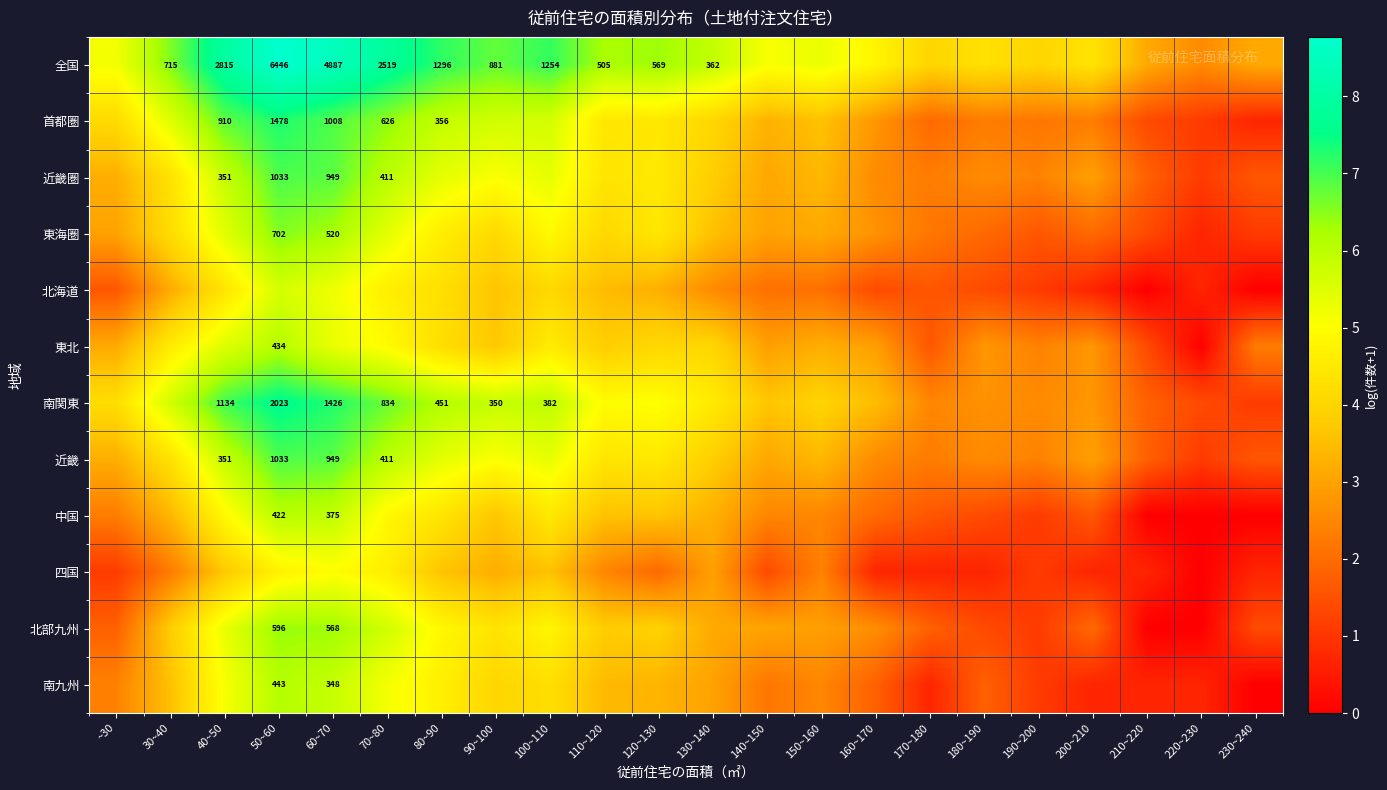

How many values in 中国 are above zero?

19